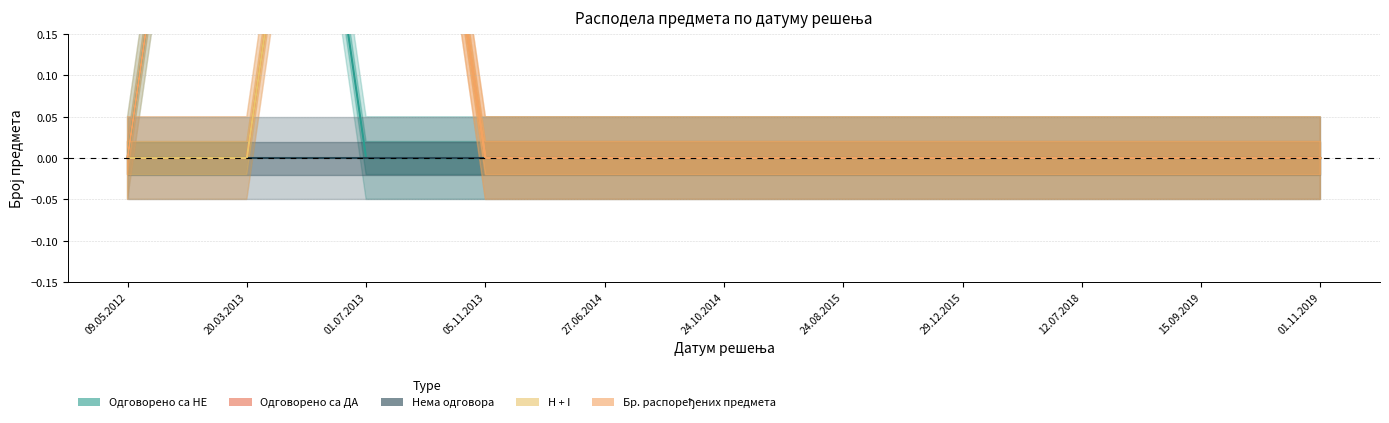

At which label is Одговорено са НЕ closest to 0?

09.05.2012